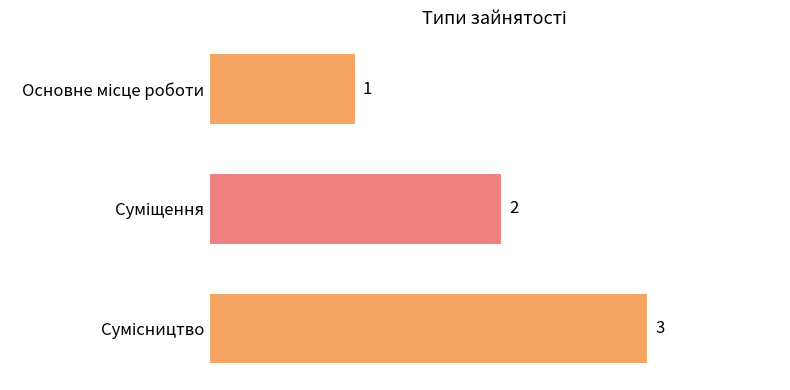

What is the maximum value shown in the chart?

3